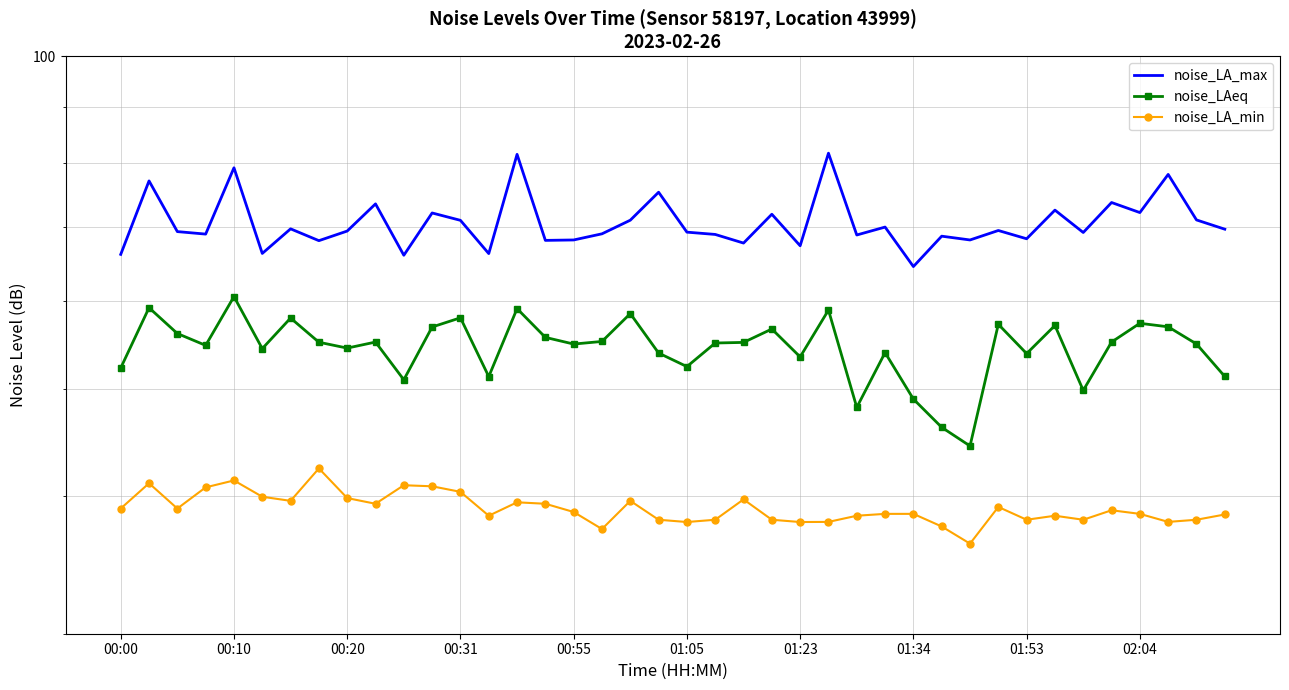

Reading left to right, transcribe all the data shown in this chart.

noise_LA_max: 66.2	77.1	69.4	69.0	79.3	66.3	69.8	68.1	69.5	73.5	66.1	72.2	71.0	66.3	81.5	68.1	68.2	69.1	71.1	75.3	69.3	69.0	67.8	72.0	67.4	81.7	68.9	70.1	64.5	68.7	68.2	69.6	68.4	72.6	69.3	73.7	72.2	78.2	71.1	69.8
noise_LAeq: 52.2	59.2	56.1	54.7	60.6	54.4	58.0	55.1	54.4	55.1	51.0	56.9	58.0	51.3	59.1	55.7	54.9	55.2	58.5	53.9	52.4	55.0	55.1	56.6	53.4	58.9	48.1	53.9	48.9	46.1	44.4	57.2	53.8	57.1	49.8	55.1	57.3	56.9	54.9	51.3
noise_LA_min: 39.0	41.1	39.0	40.7	41.3	39.9	39.6	42.4	39.8	39.3	40.9	40.8	40.3	38.4	39.5	39.3	38.7	37.3	39.6	38.0	37.9	38.0	39.7	38.0	37.9	37.9	38.4	38.5	38.5	37.5	36.2	39.1	38.0	38.4	38.0	38.8	38.5	37.9	38.0	38.5